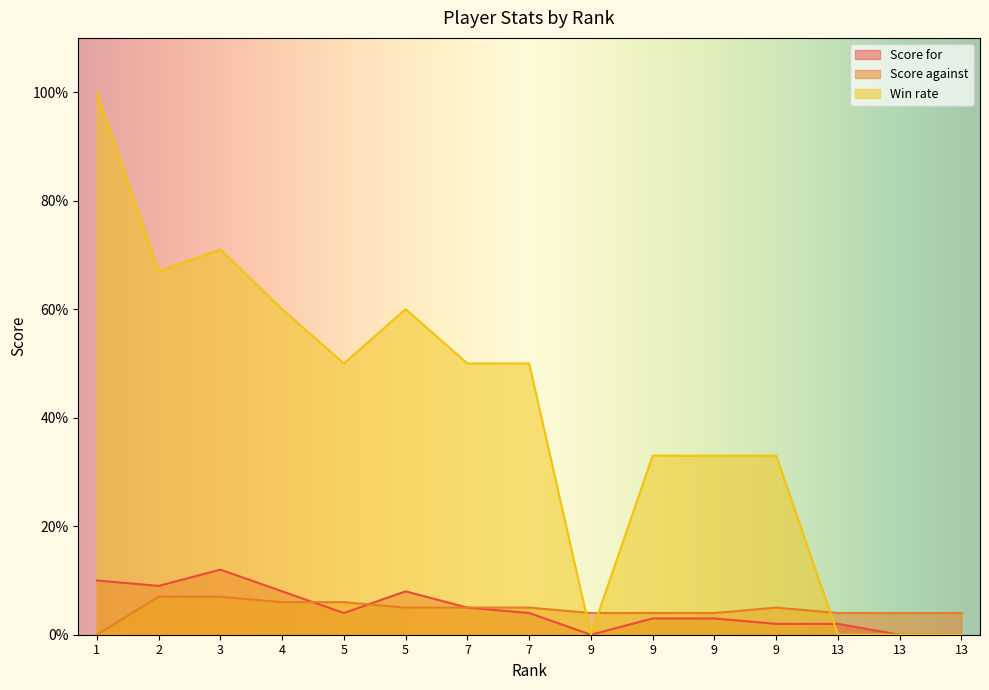

What is the value of the Score against point at the 12th from the left?

4